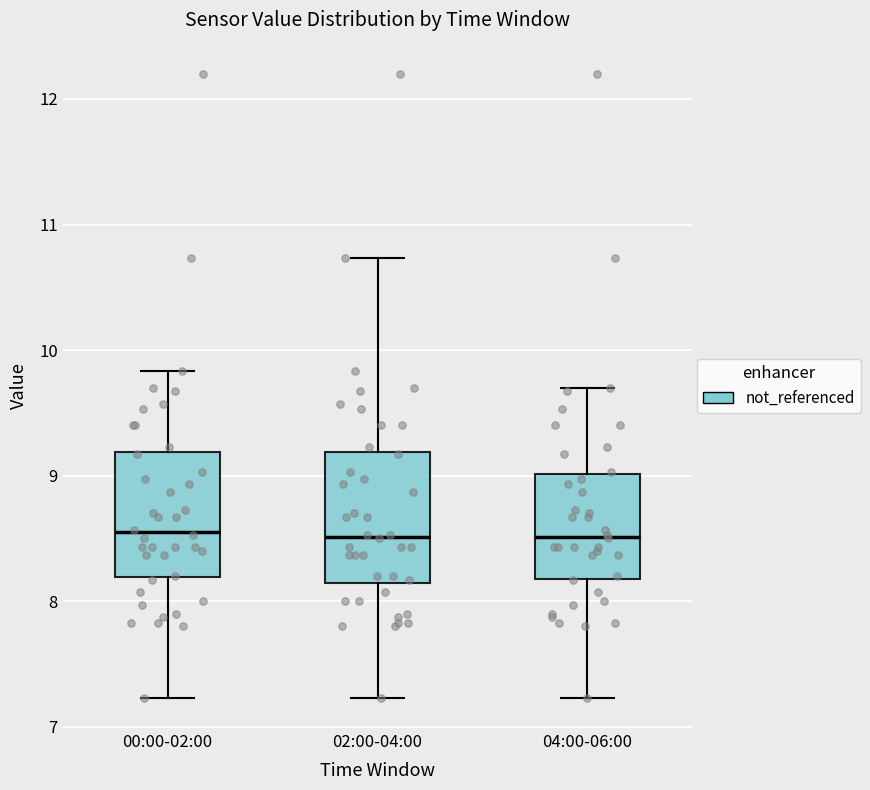

Reading left to right, transcribe this box plot: for each box, give where its median line is, the range the box spans, and where its two whiskers end, as read against the y-axis. The values are not printed on the chart, so give them approximately, as read against the axis.

00:00-02:00: median 8.6, box 8.2 to 9.2, whiskers 7.2 to 9.8
02:00-04:00: median 8.5, box 8.1 to 9.2, whiskers 7.2 to 10.7
04:00-06:00: median 8.5, box 8.2 to 9.0, whiskers 7.2 to 9.7